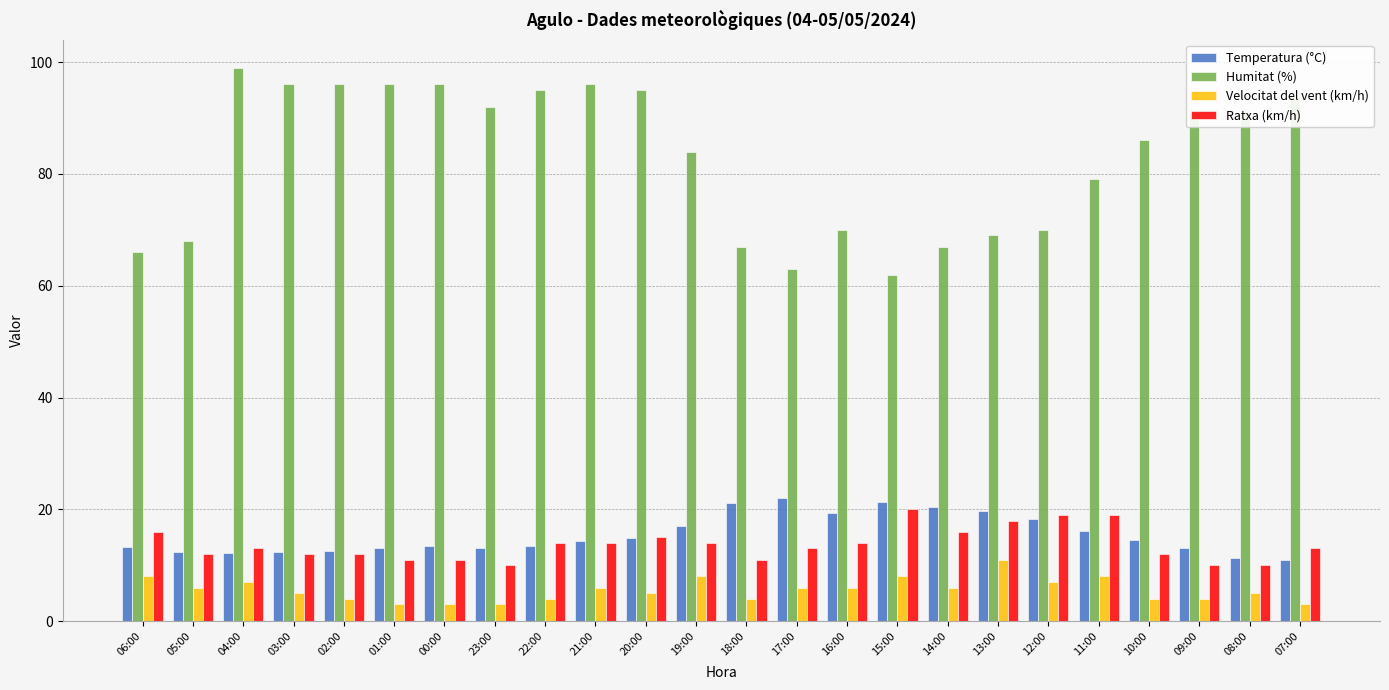

What is the spread (max minus min) of values at 21:00?

90.0